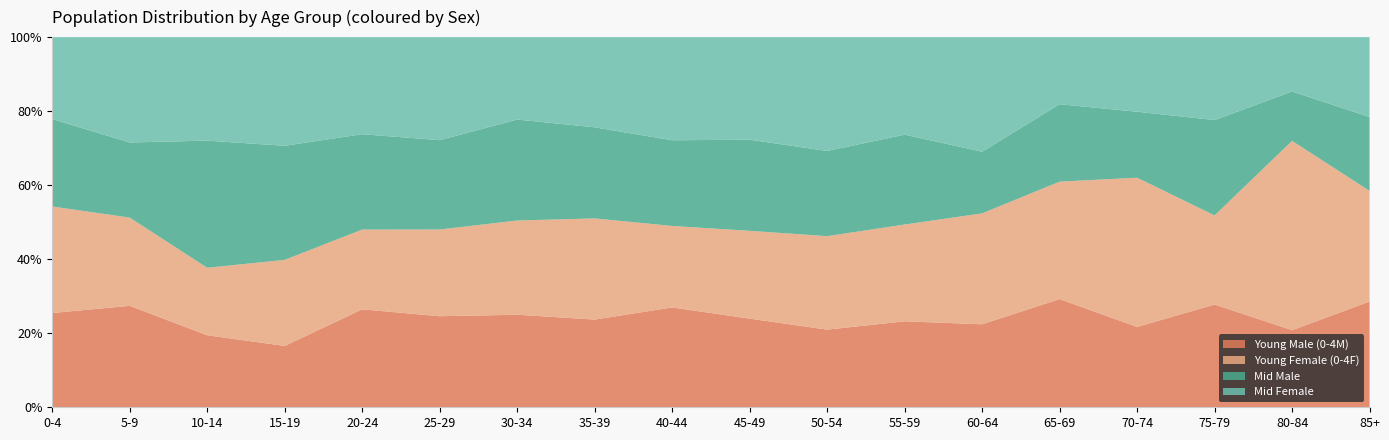

The Young Male (0-4M) series shows 33.5 at 30-34. True or false?

False